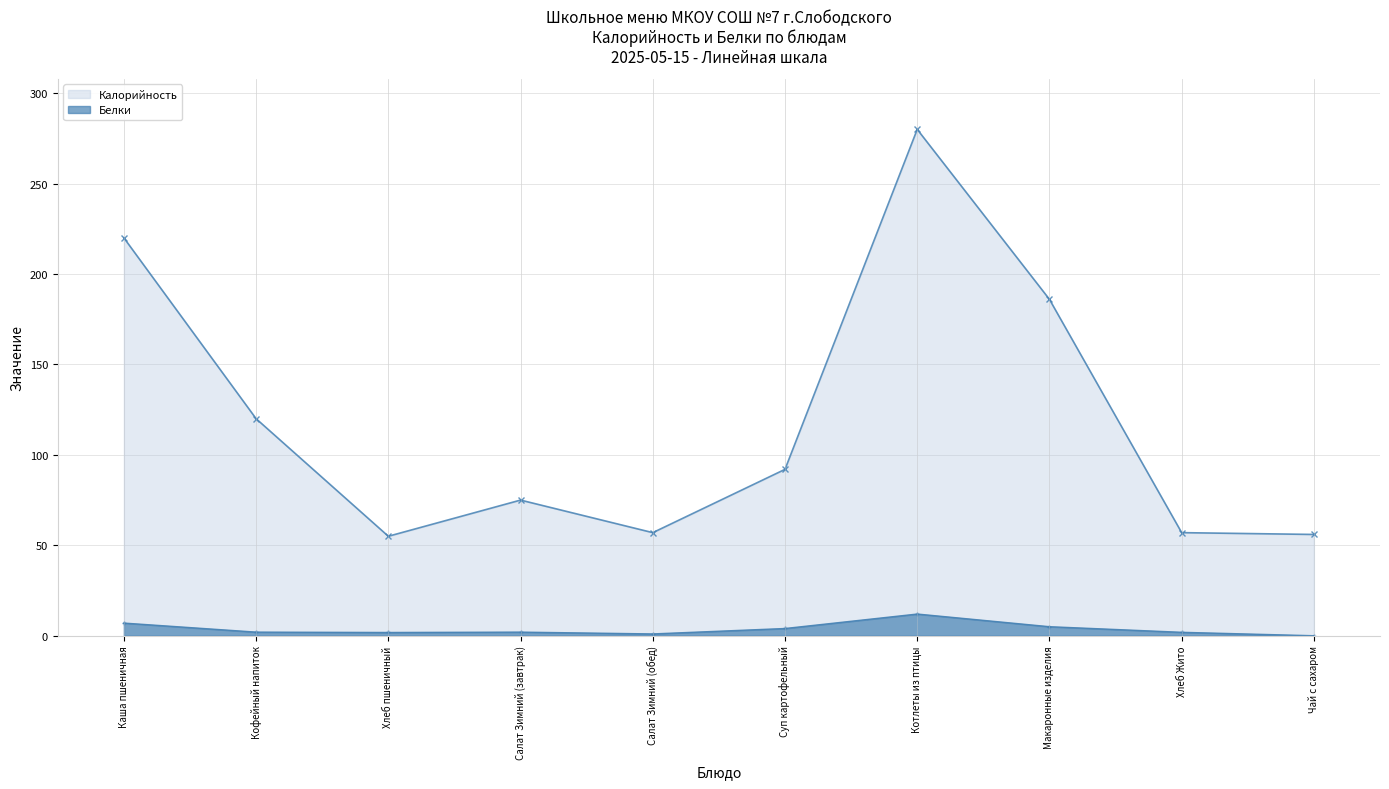

At which label does Калорийность first exceed 92?

Каша пшеничная